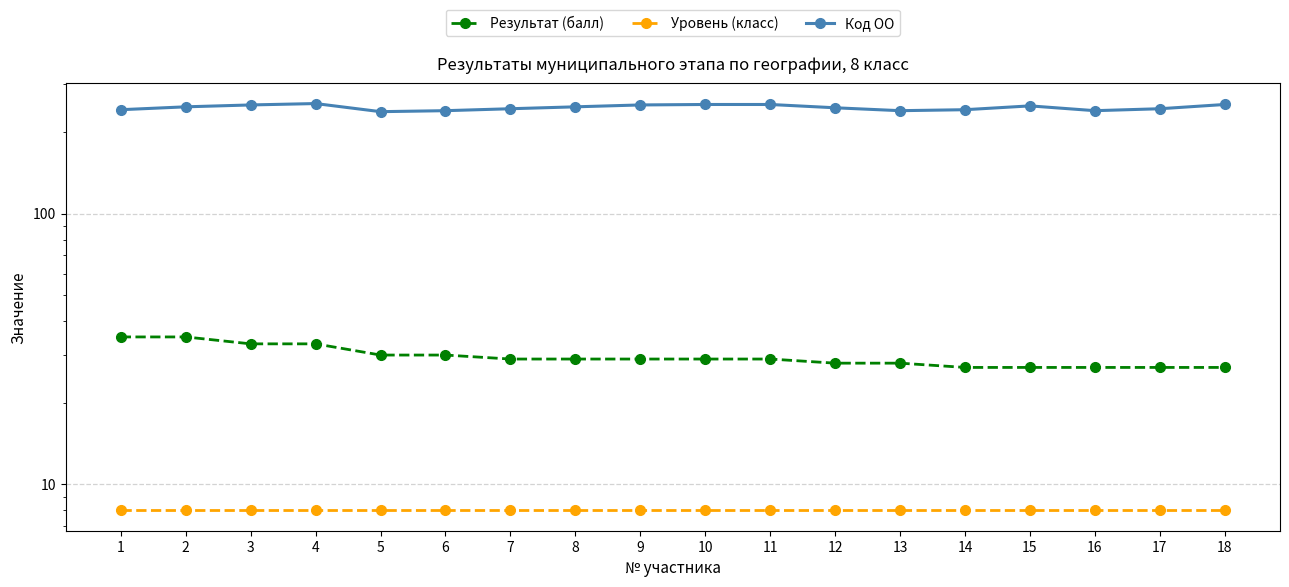

Reading left to right, list all the values displayed in this chart.

Результат (балл): 1=35	2=35	3=33	4=33	5=30	6=30	7=29	8=29	9=29	10=29	11=29	12=28	13=28	14=27	15=27	16=27	17=27	18=27
Уровень (класс): 1=8	2=8	3=8	4=8	5=8	6=8	7=8	8=8	9=8	10=8	11=8	12=8	13=8	14=8	15=8	16=8	17=8	18=8
Код ОО: 1=242	2=248	3=252	4=255	5=238	6=240	7=244	8=248	9=252	10=253	11=253	12=246	13=240	14=242	15=250	16=240	17=244	18=253